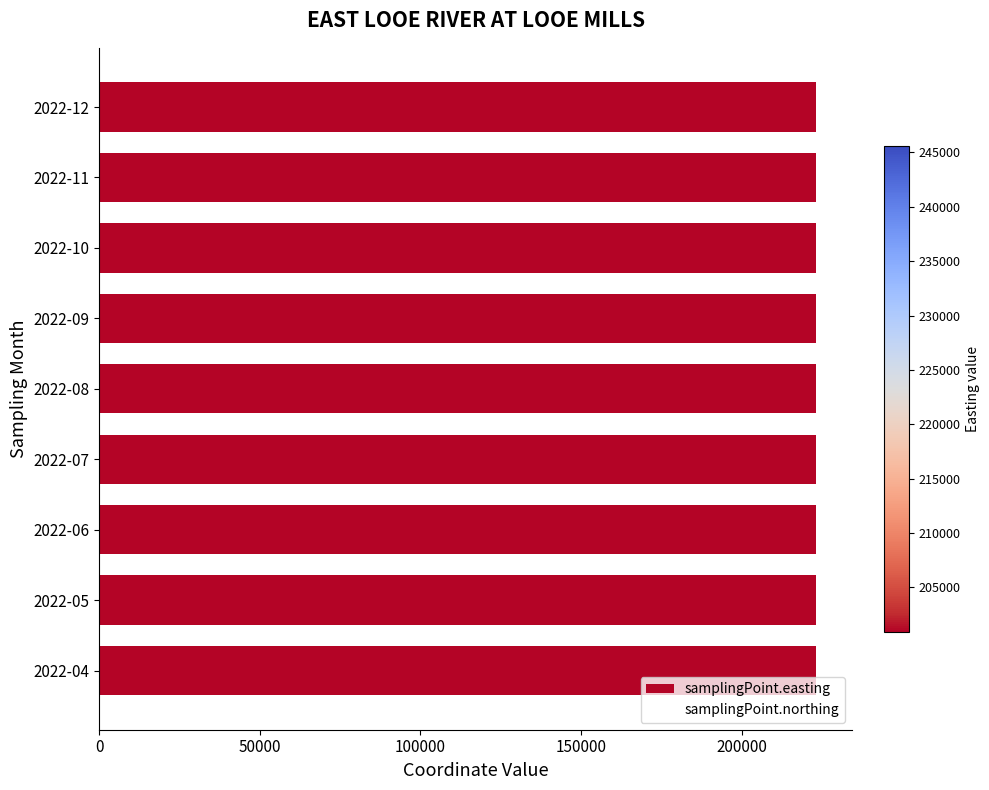

At how many categories does at least one series exceed 0?

9